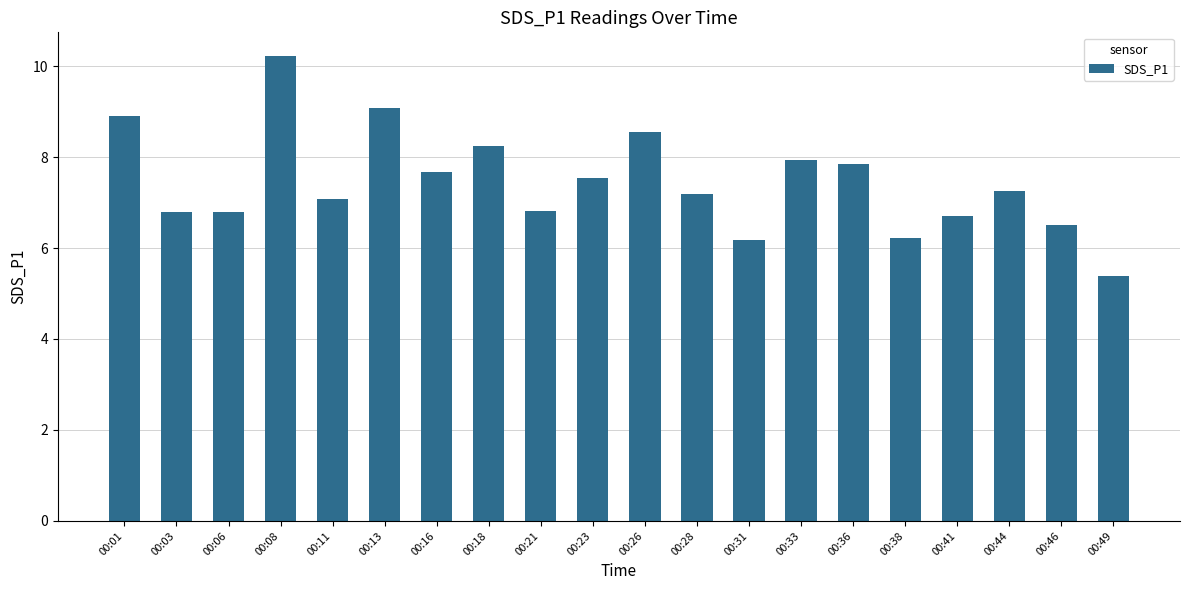

How many distinct data groups are displayed?

1